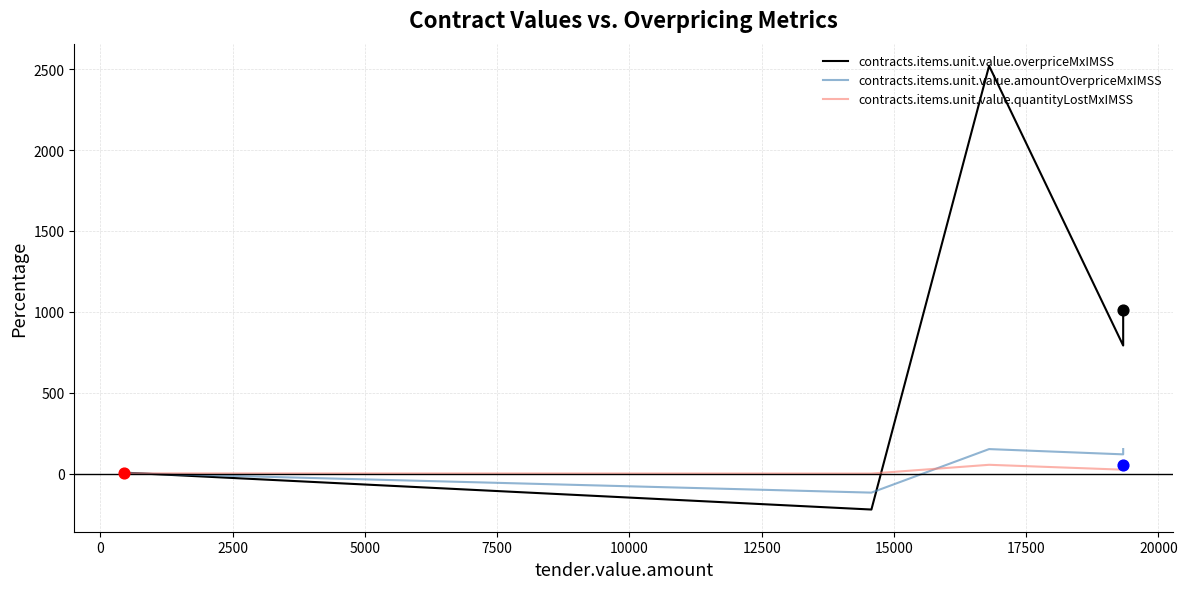

What are all the series names shown in the legend?

contracts.items.unit.value.overpriceMxIMSS, contracts.items.unit.value.amountOverpriceMxIMSS, contracts.items.unit.value.quantityLostMxIMSS